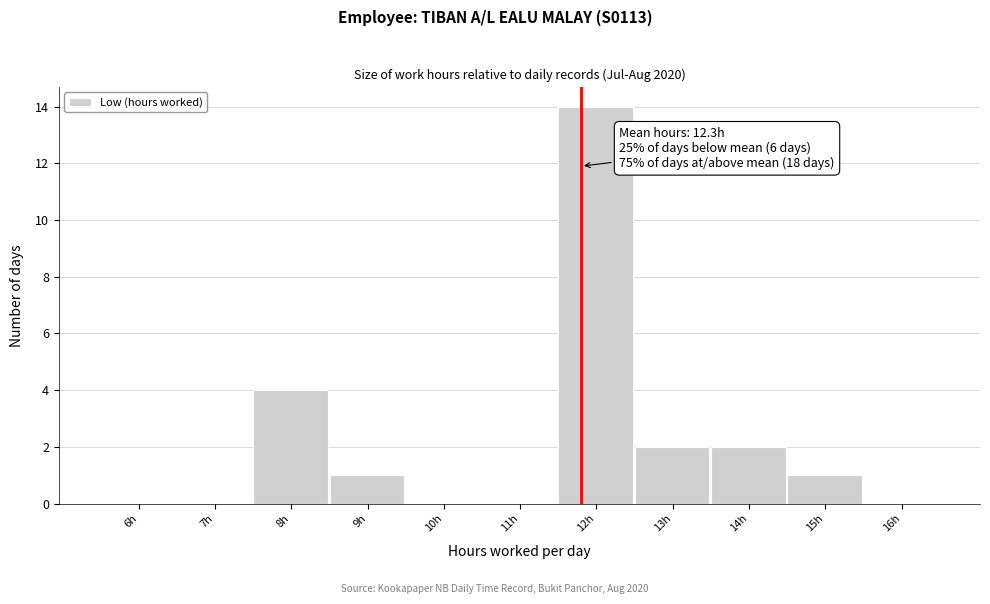

Reading left to right, transcribe all the data shown in this chart.

6h=0	7h=0	8h=4	9h=1	10h=0	11h=0	12h=14	13h=2	14h=2	15h=1	16h=0